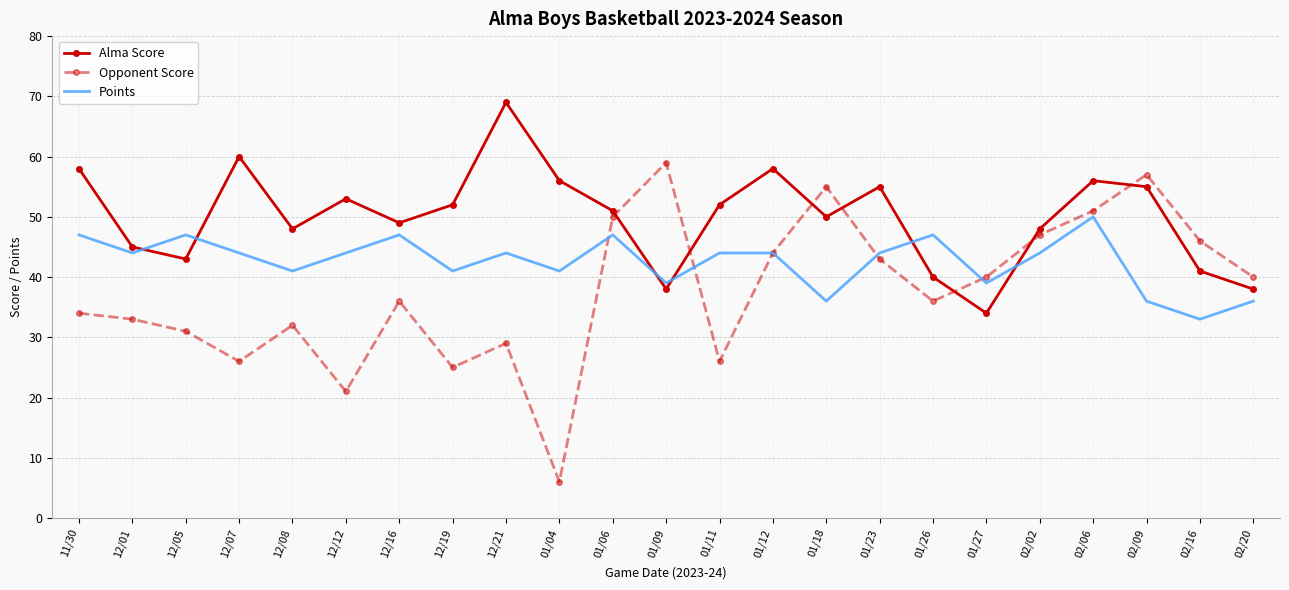

What is the approximate value of Opponent Score at 01/18, to the nearest 10?

60